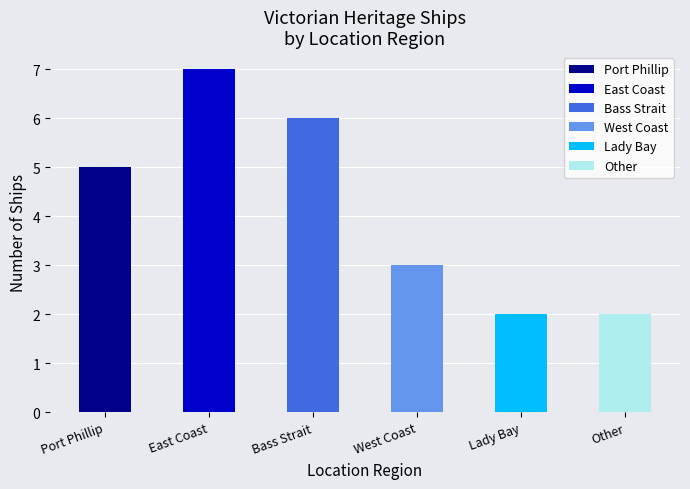

At which category does the chart reach its minimum across all series?

Lady Bay